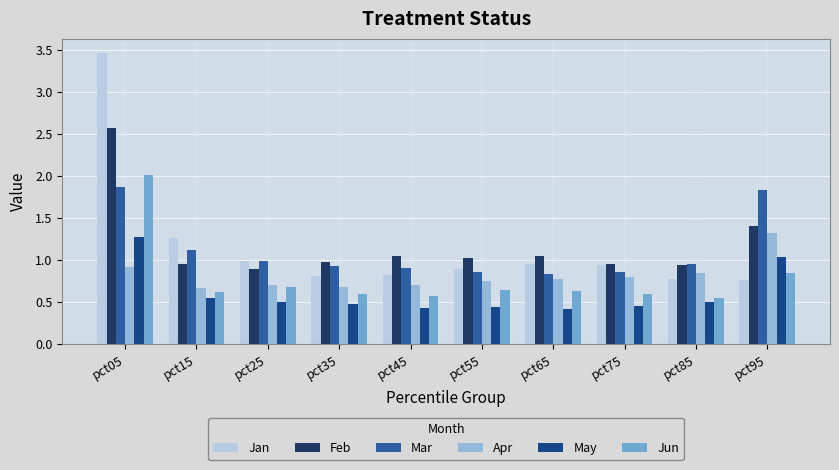

Count the number of data series in this chart.

6